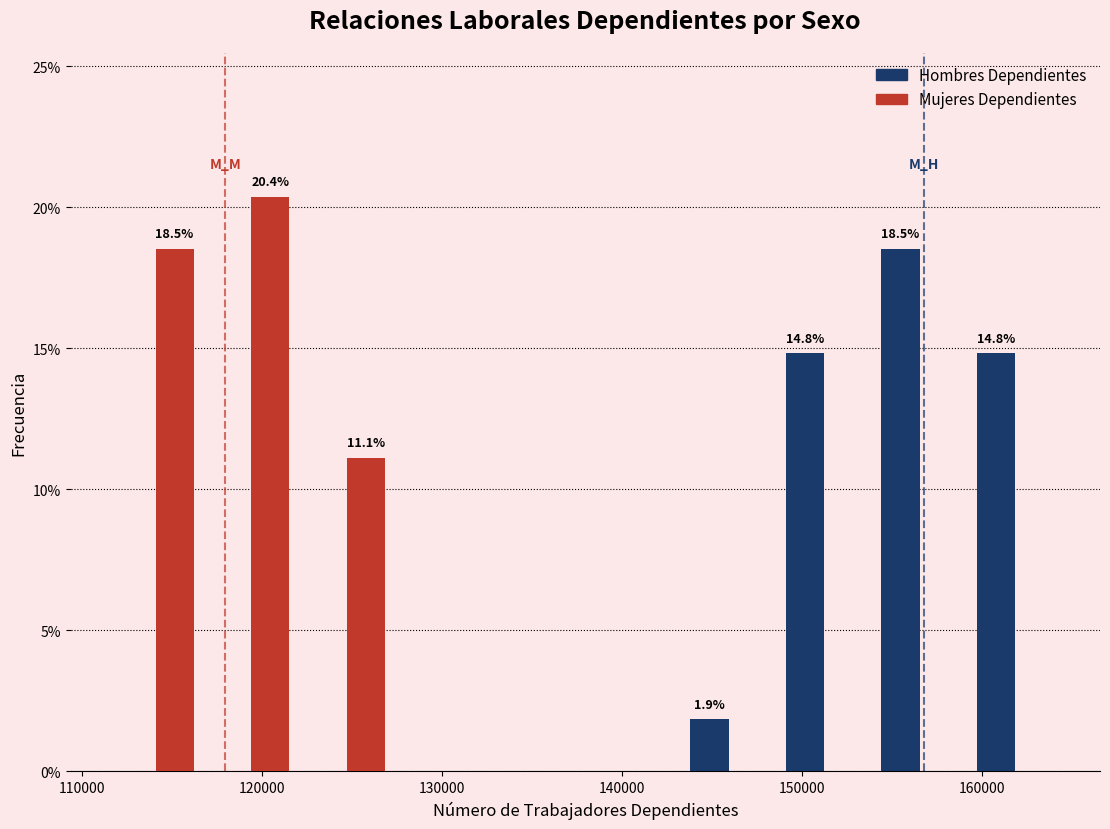

In the Hombres Dependientes series, which range on the x-axis has the tallest bar?

154000 to 159000